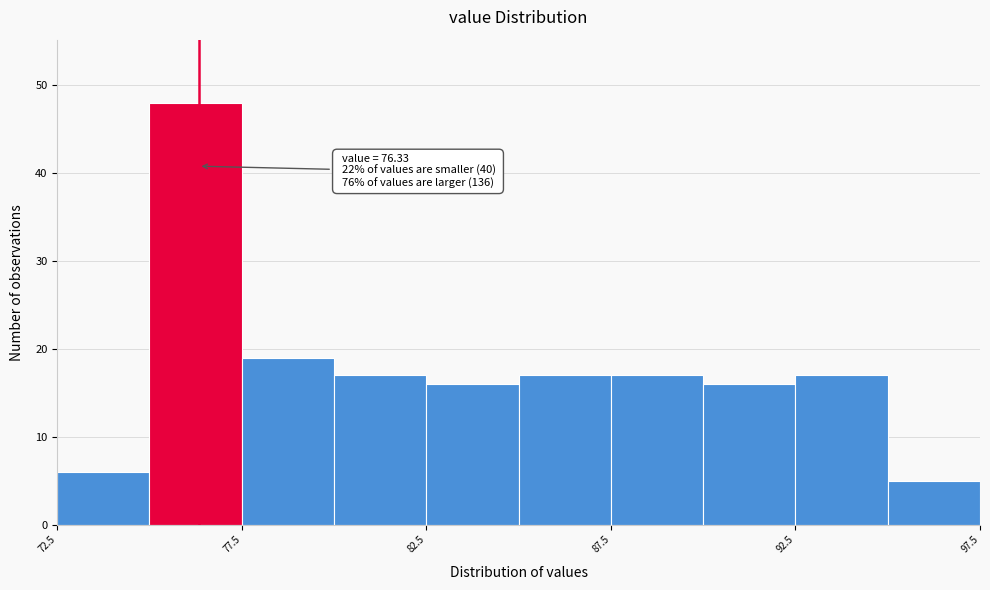

Over which range of the x-axis is the bar tallest?

75.0 to 77.5